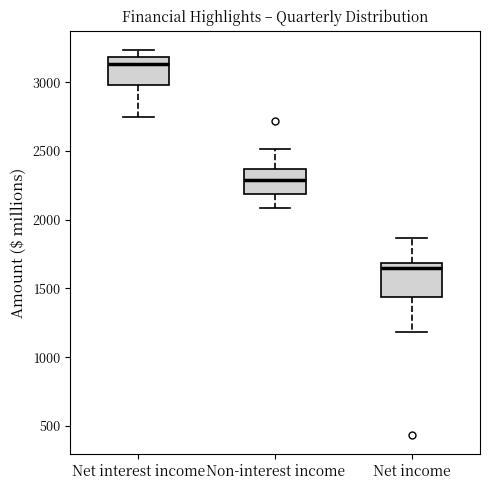

Reading left to right, transcribe this box plot: for each box, give where its median line is, the range the box spans, and where its two whiskers end, as read against the y-axis. The values are not printed on the chart, so give them approximately, as read against the axis.

Net interest income: median 3150, box 3000 to 3200, whiskers 2750 to 3250
Non-interest income: median 2300, box 2200 to 2350, whiskers 2100 to 2500
Net income: median 1650, box 1450 to 1700, whiskers 1200 to 1850